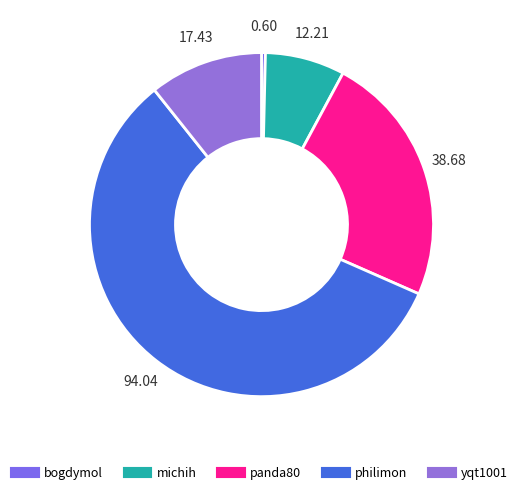

Does any single category account for the majority?

Yes